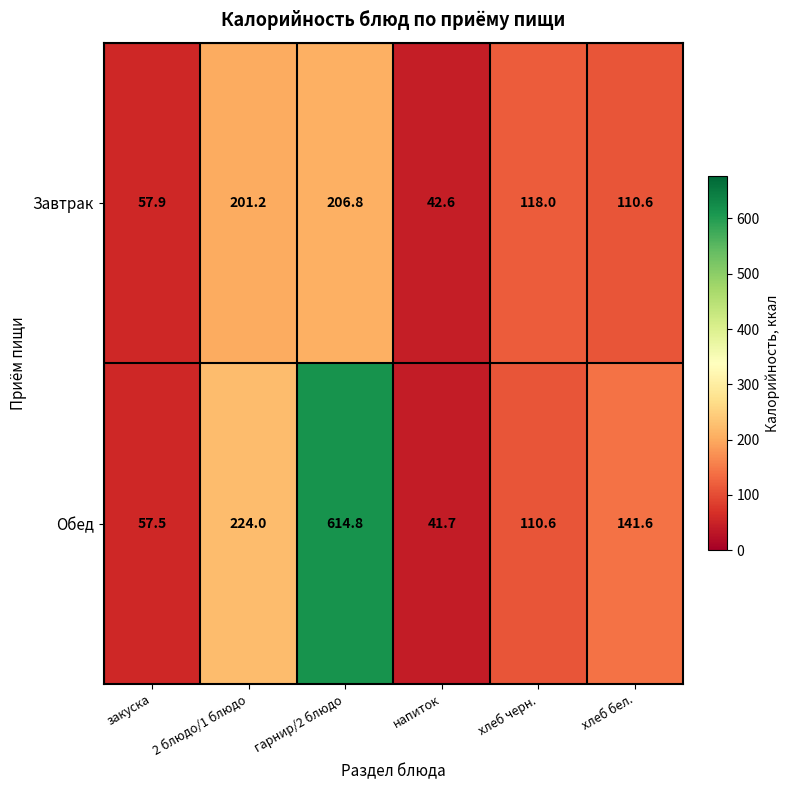

List the labels in order of Завтрак value, largest first.

гарнир/2 блюдо, 2 блюдо/1 блюдо, хлеб черн., хлеб бел., закуска, напиток